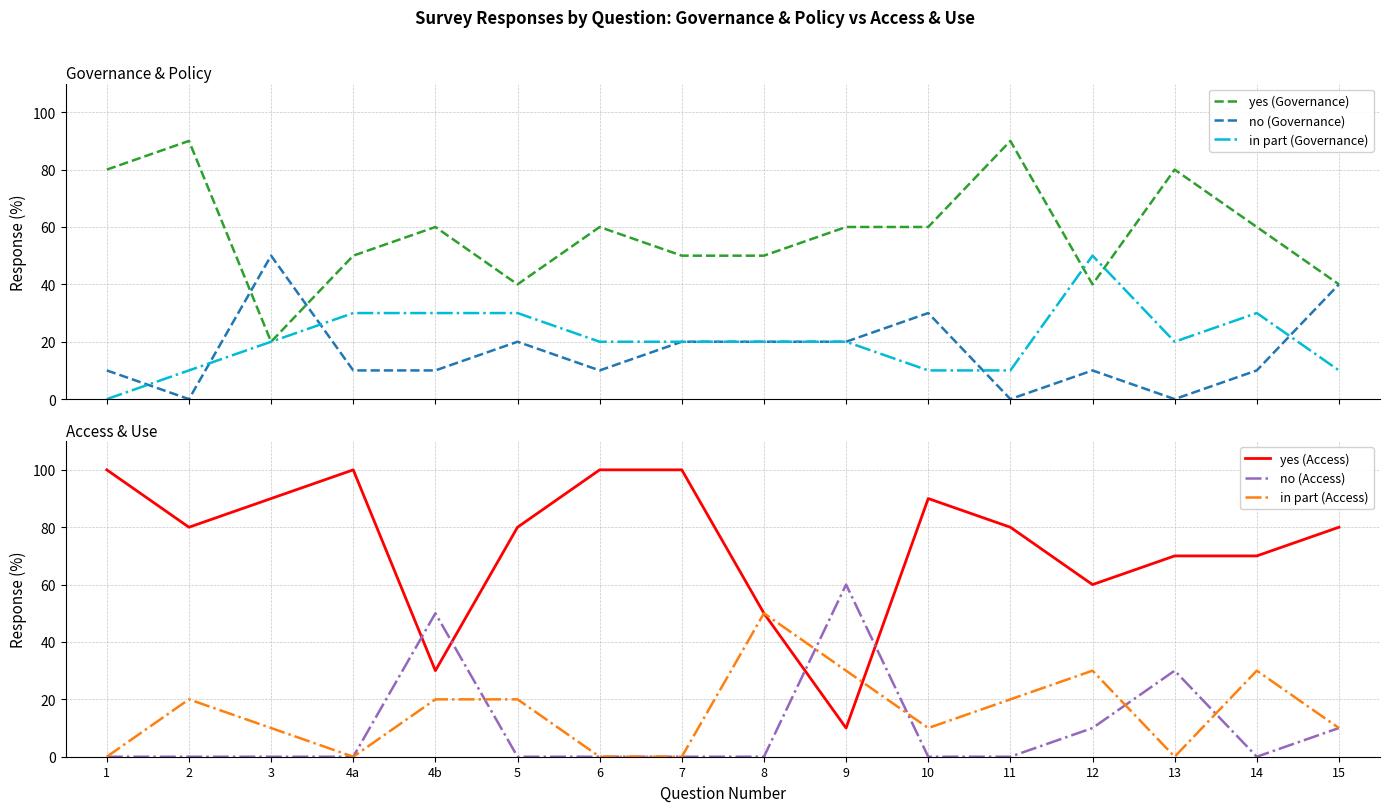

At which category does the chart reach its peak across all series?

1